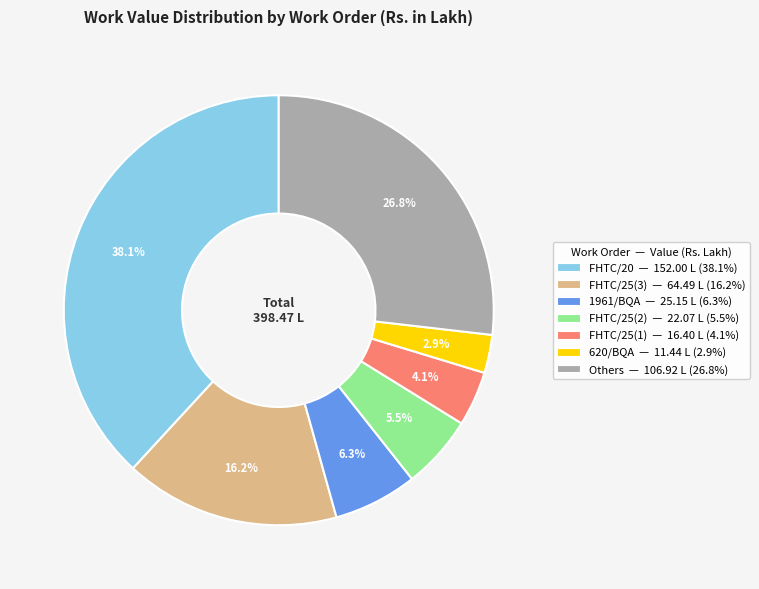

Is there a majority slice in this chart?

No